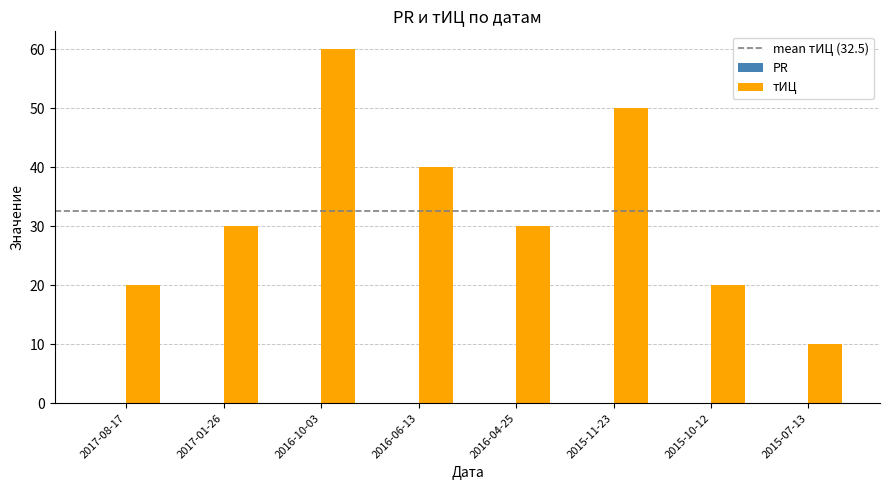

Which label corresponds to the smallest value in the chart?

2015-07-13